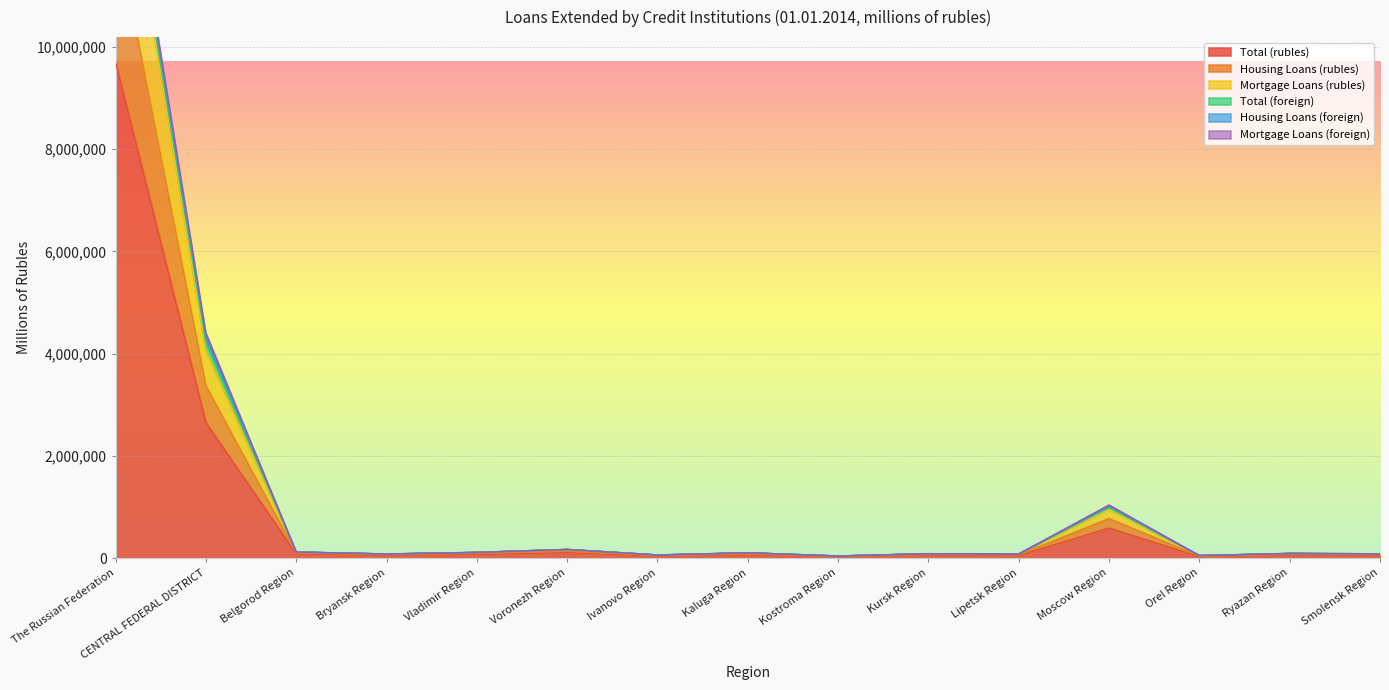

Where is the first local maximum for Mortgage Loans (rubles)?

Voronezh Region